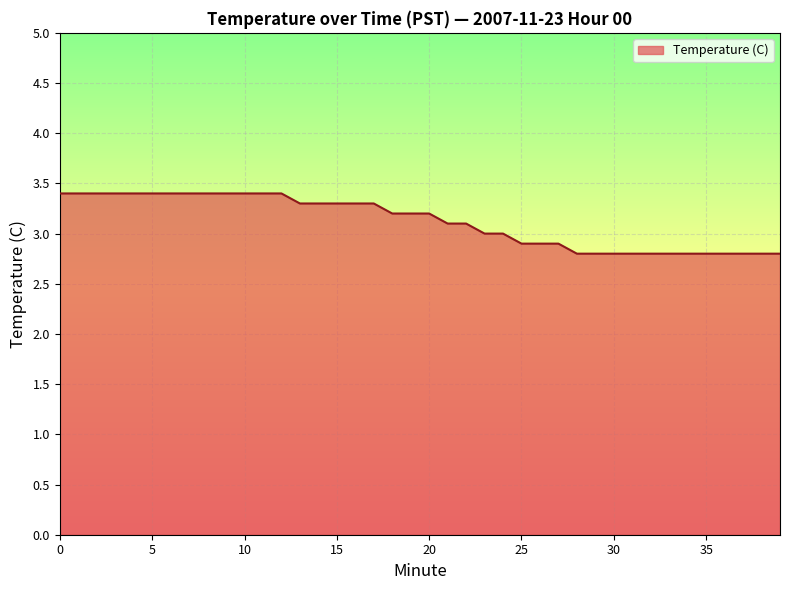

How many distinct data groups are displayed?

1